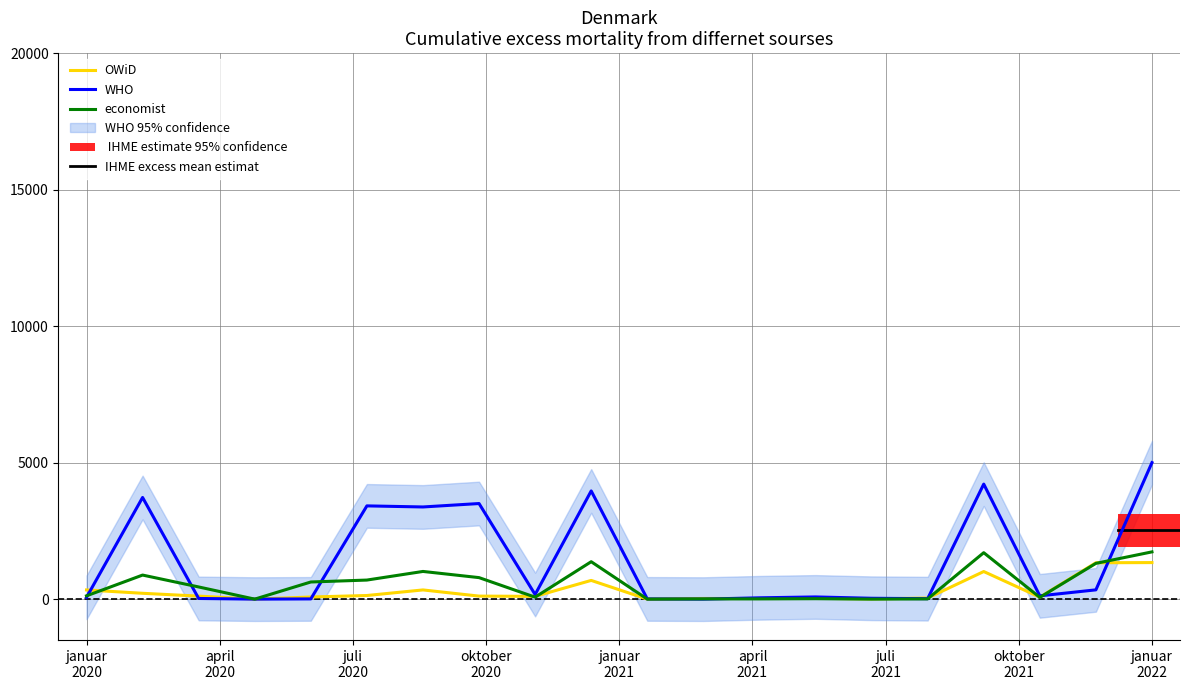

Reading left to right, what are all the values shown in this chart?

V43: 64.1	3723.7	24.0	0.0	8.0	3415.6	3376.0	3501.6	168.3	3963.3	8.0	0.0	48.3	80.1	31.7	16.3	4213.5	120.2	339.7	5000.0
V44: 336.5	213.9	110.1	0.0	78.0	132.6	337.0	110.8	101.6	685.4	0.0	23.8	23.8	30.9	7.8	40.0	1011.1	71.9	1332.8	1338.7
V26: 120.2	881.4	445.9	0.0	627.9	698.4	1014.2	787.8	71.7	1370.7	0.0	7.8	8.0	15.6	0.0	8.1	1701.1	63.9	1310.1	1730.8